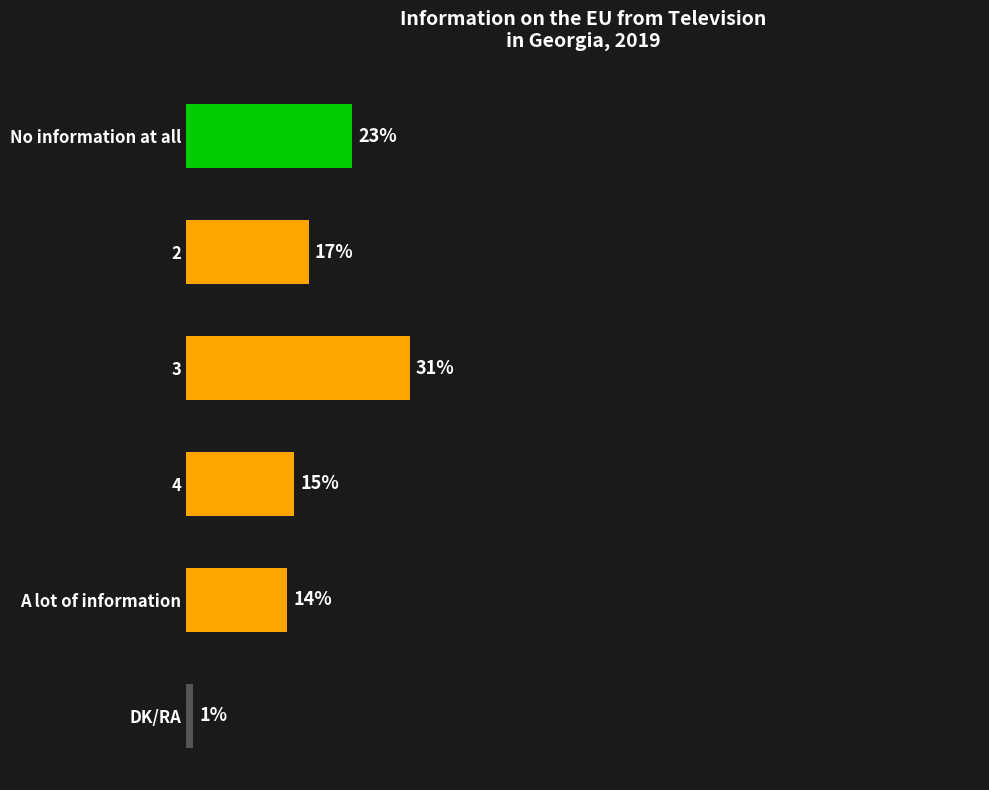

Rank the categories by value from lowest to highest.

DK/RA, A lot of information, 4, 2, No information at all, 3